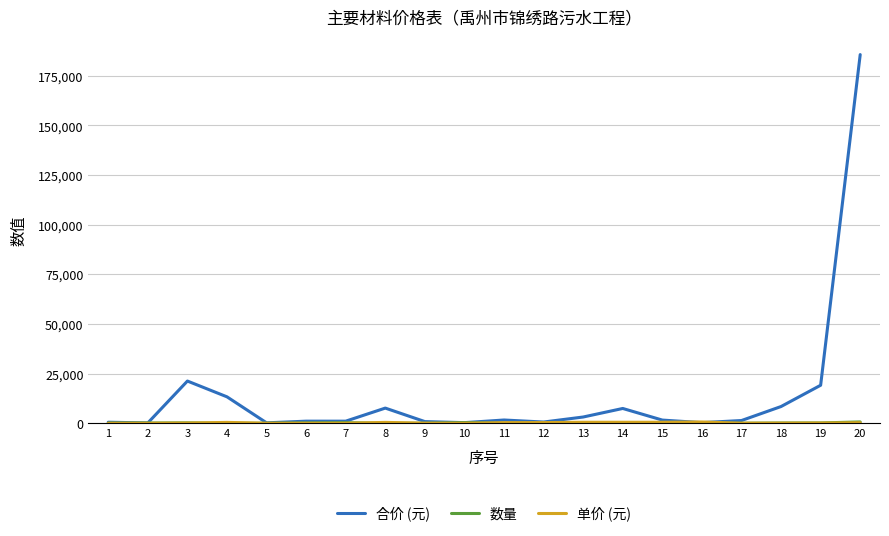

What is the highest value of the 合价 (元) series?

185667.2